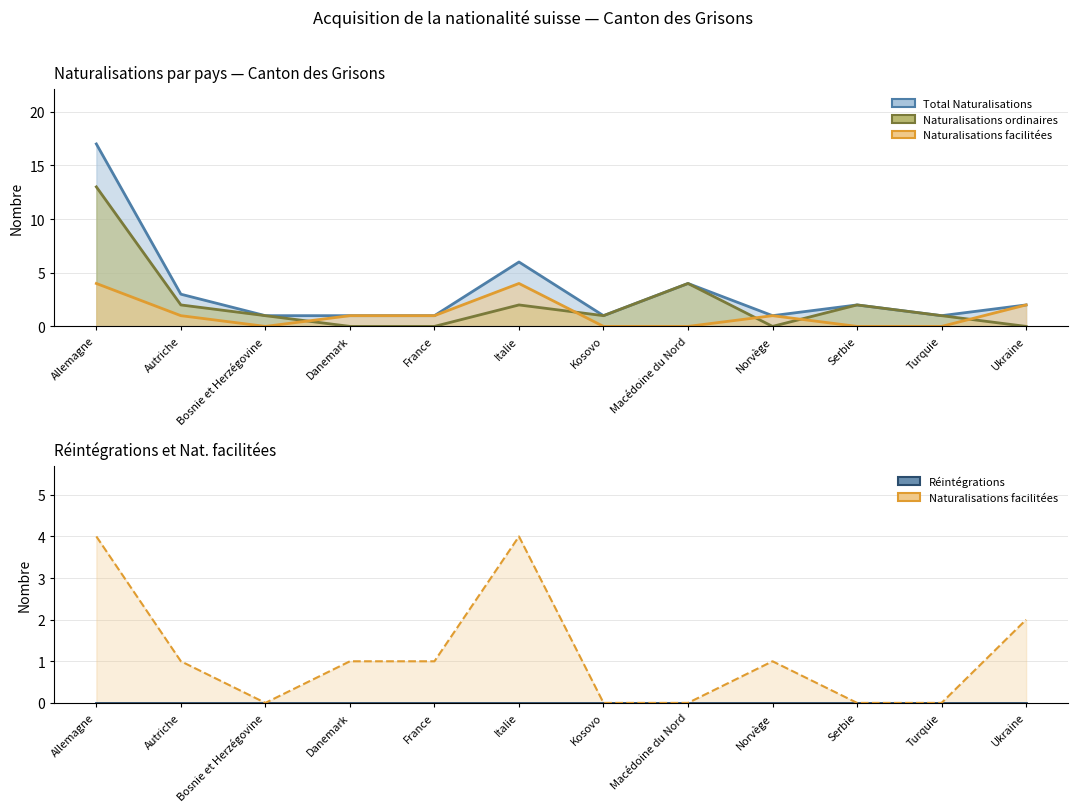

List the labels in order of Naturalisations facilitées value, smallest first.

Bosnie et Herzégovine, Kosovo, Macédoine du Nord, Serbie, Turquie, Autriche, Danemark, France, Norvège, Ukraine, Allemagne, Italie